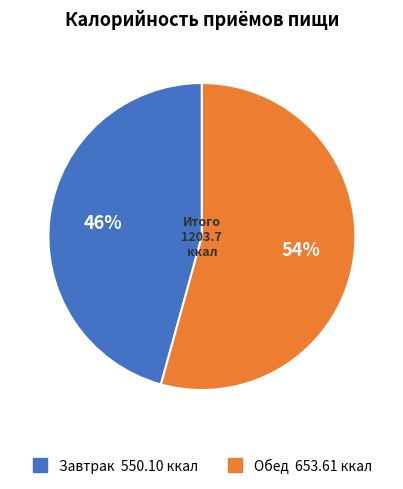

What is the ratio of the value at Обед to the value at Завтрак?

1.2